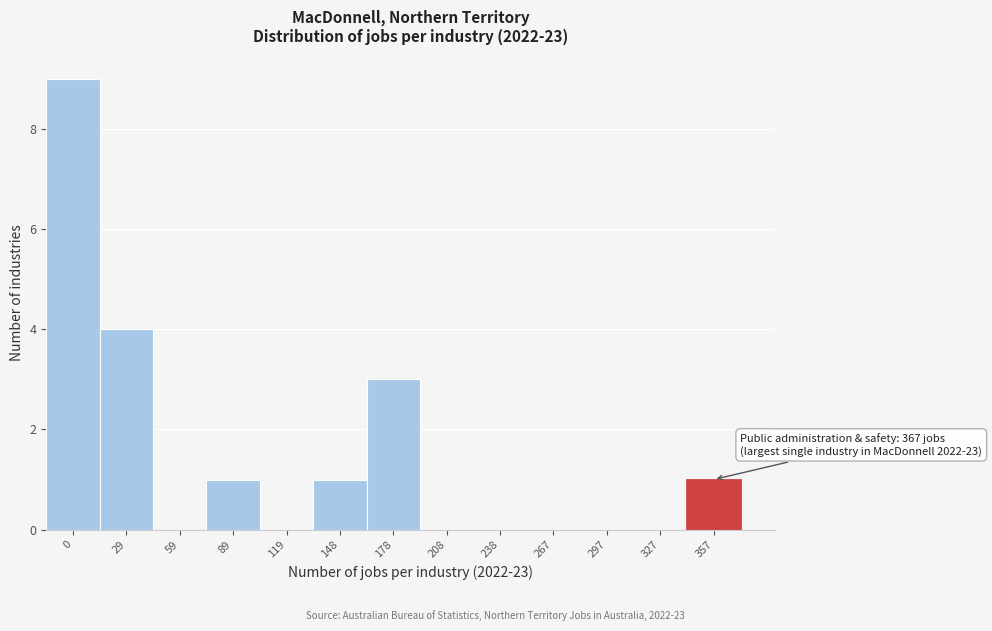

Reading right to left, extract all data points from this chart.

357=1	327=0	297=0	267=0	238=0	208=0	178=3	148=1	119=0	89=1	59=0	29=4	0=9